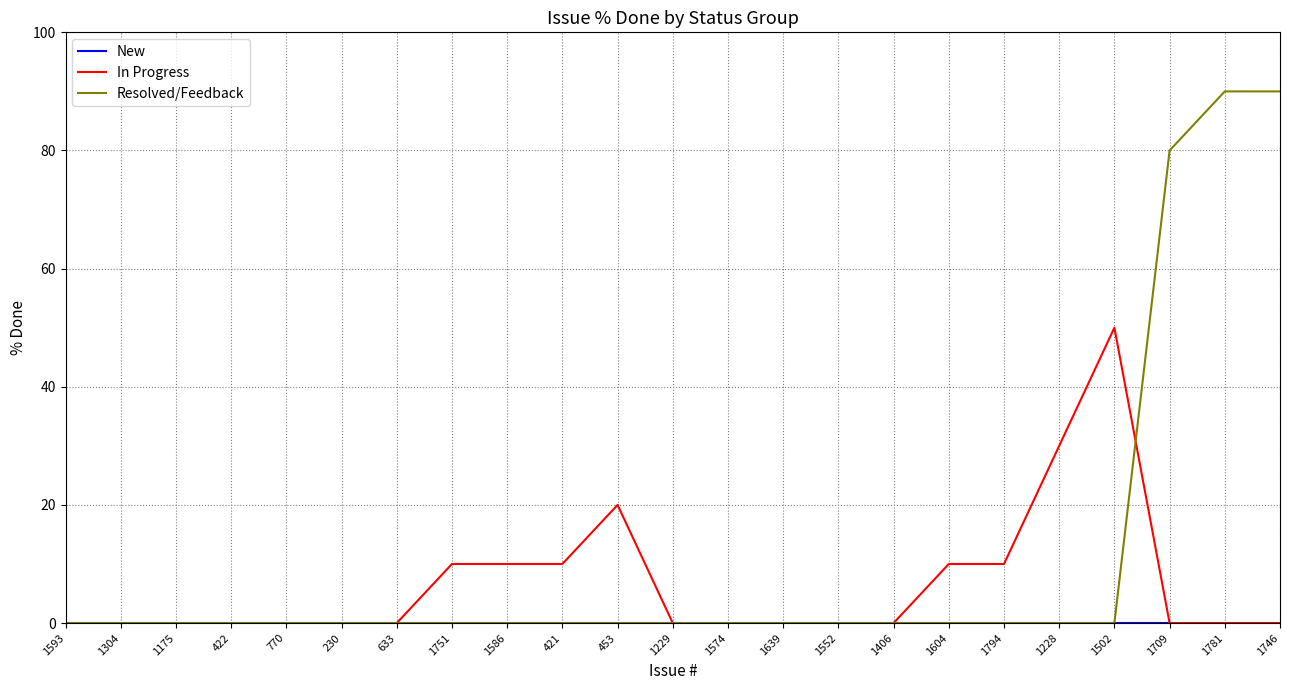

What position from the left is 1751?

8